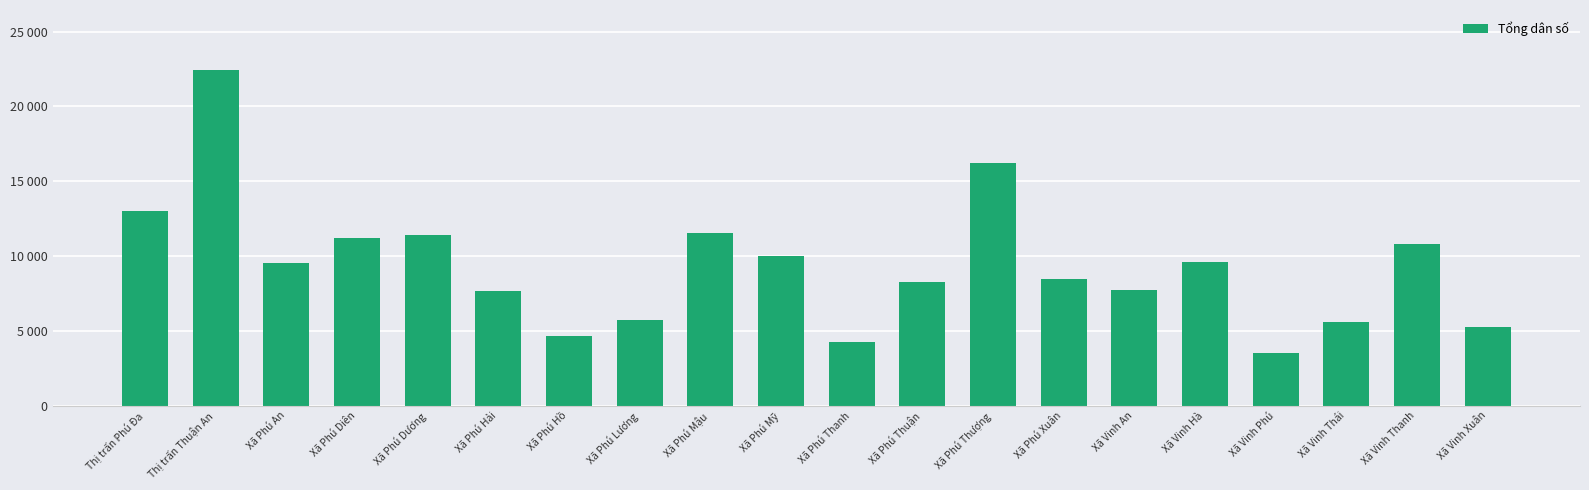

List the labels in order of value, smallest first.

Xã Vinh Phú, Xã Phú Thanh, Xã Phú Hồ, Xã Vinh Xuân, Xã Vinh Thái, Xã Phú Lương, Xã Phú Hải, Xã Vinh An, Xã Phú Thuận, Xã Phú Xuân, Xã Phú An, Xã Vinh Hà, Xã Phú Mỹ, Xã Vinh Thanh, Xã Phú Diên, Xã Phú Dương, Xã Phú Mậu, Thị trấn Phú Đa, Xã Phú Thượng, Thị trấn Thuận An